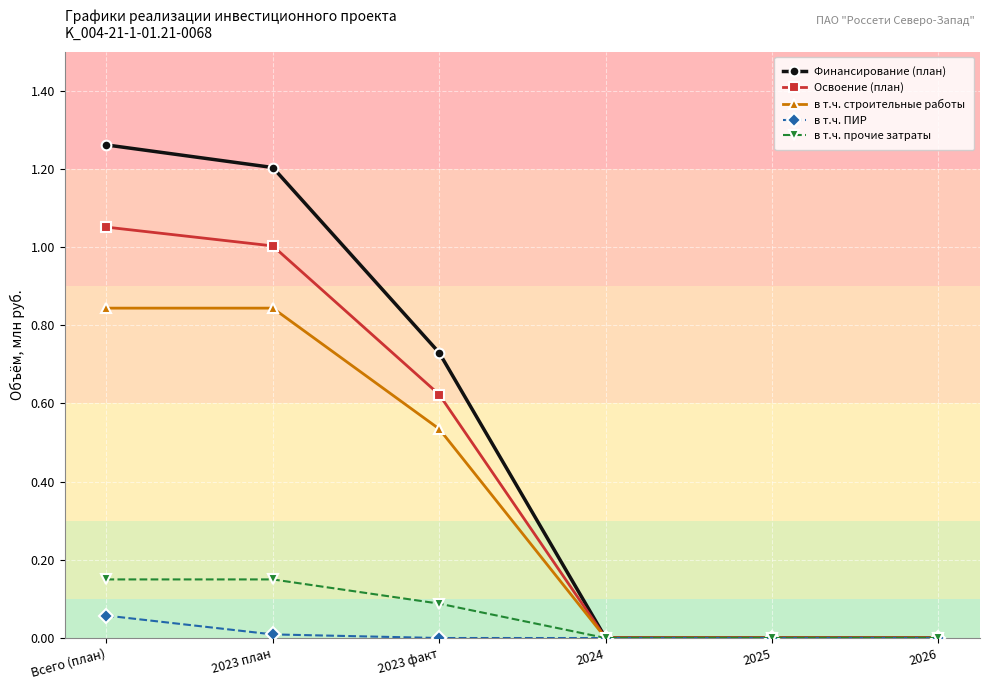

At which label does Освоение (план) reach its peak?

Всего (план)